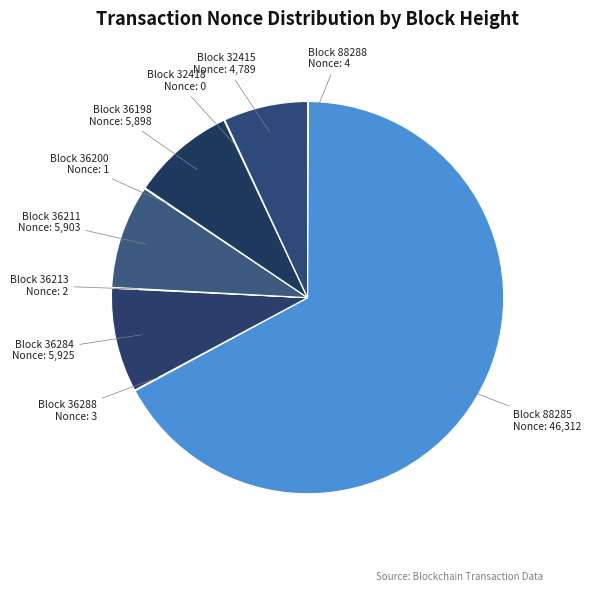

Which category accounts for the majority?

88285